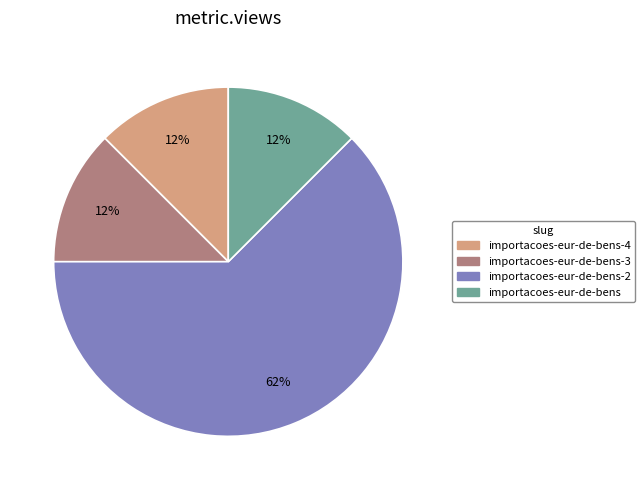

Is there a majority slice in this chart?

Yes